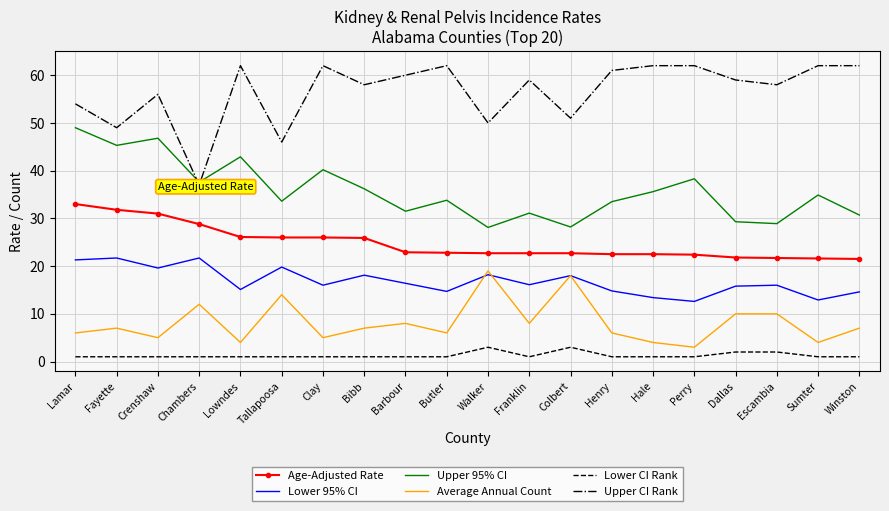

What is the average value of the Upper CI Rank series?

56.6